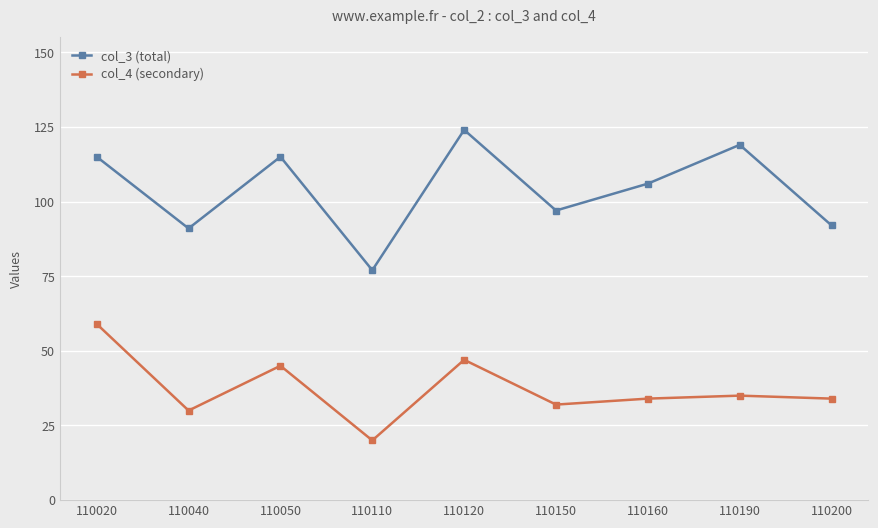

Which series has the largest total across all categories?

col_3 (total)